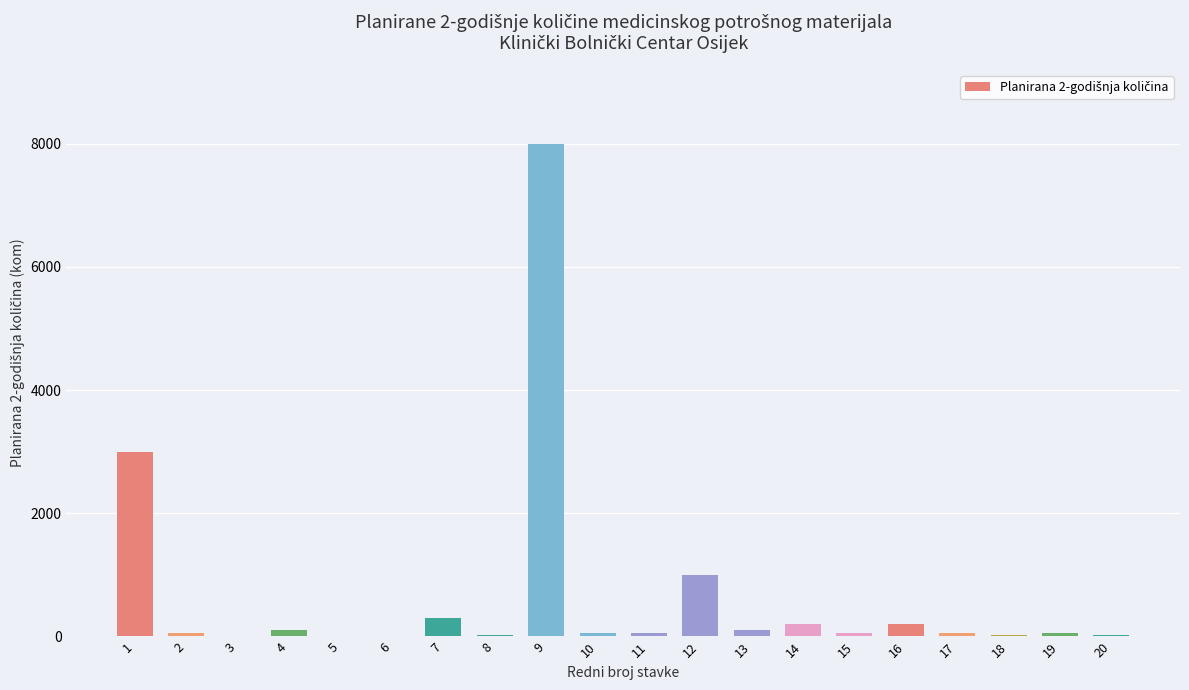

At which label is the value closest to 4005?

1